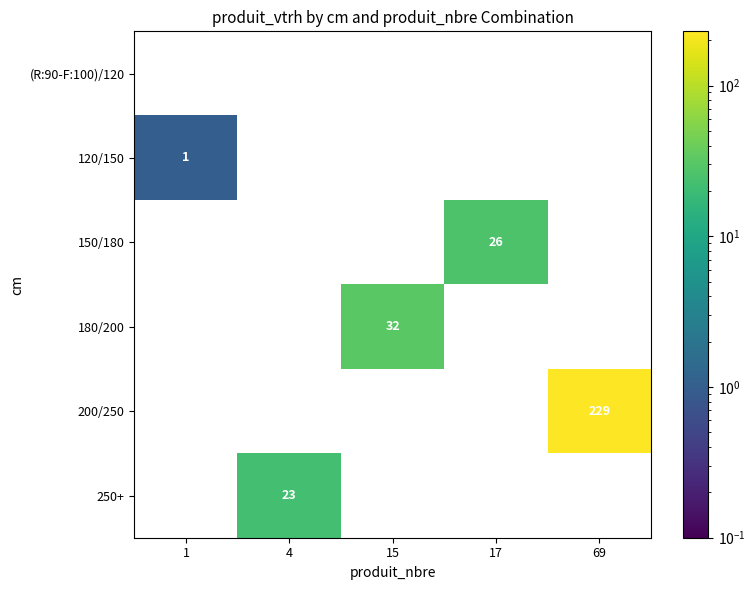

Which label corresponds to the smallest value in the chart?

1